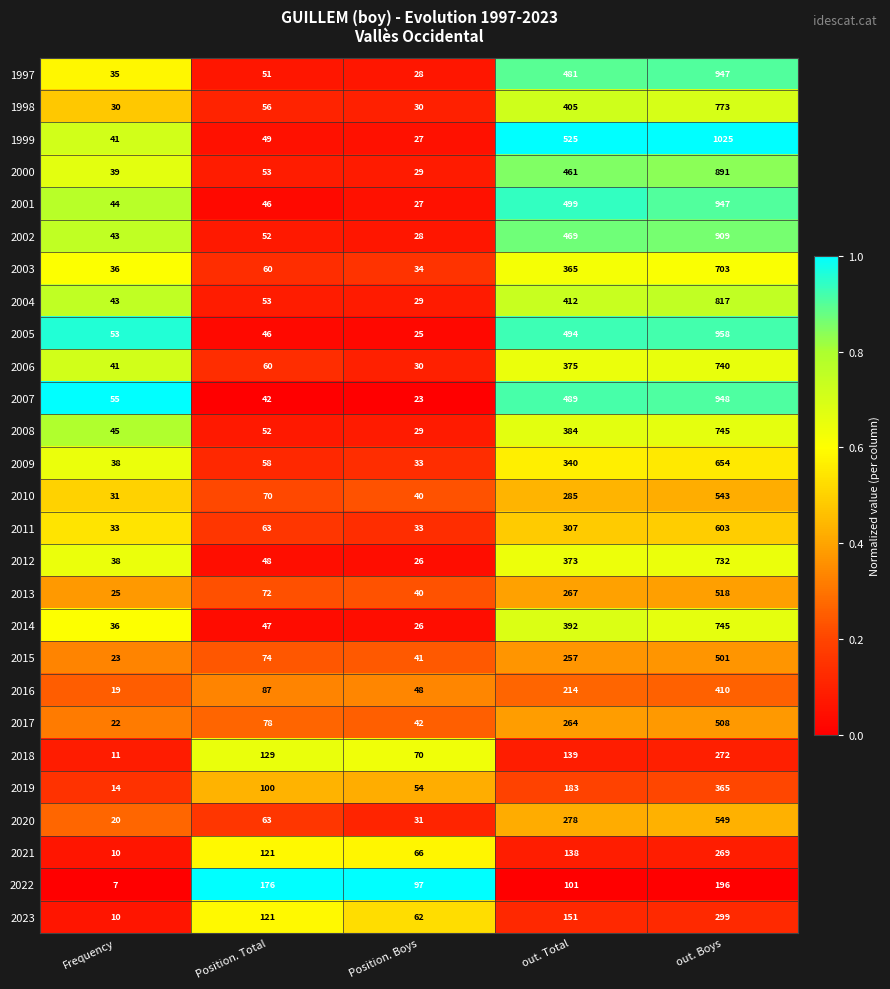

Between Frequency and Position. Total, which series saw the biggest shift?

2022